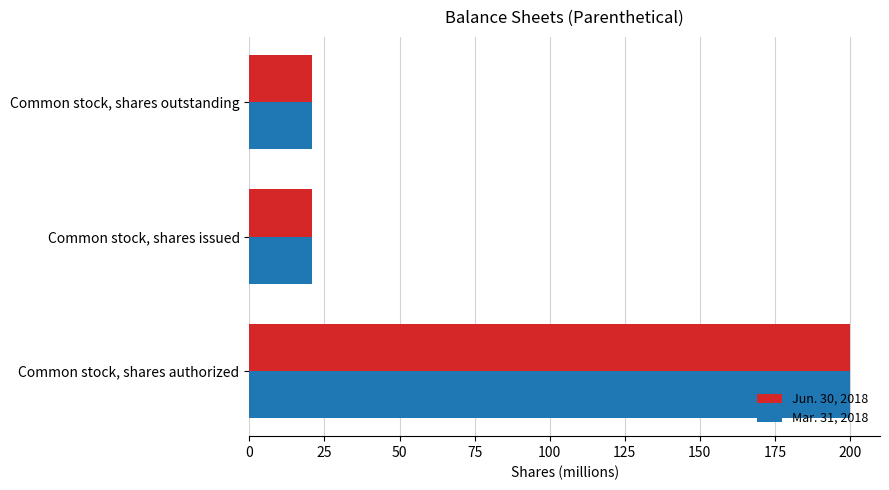

What is the sum of the Mar. 31, 2018 values at Common stock, shares issued and Common stock, shares authorized?

221